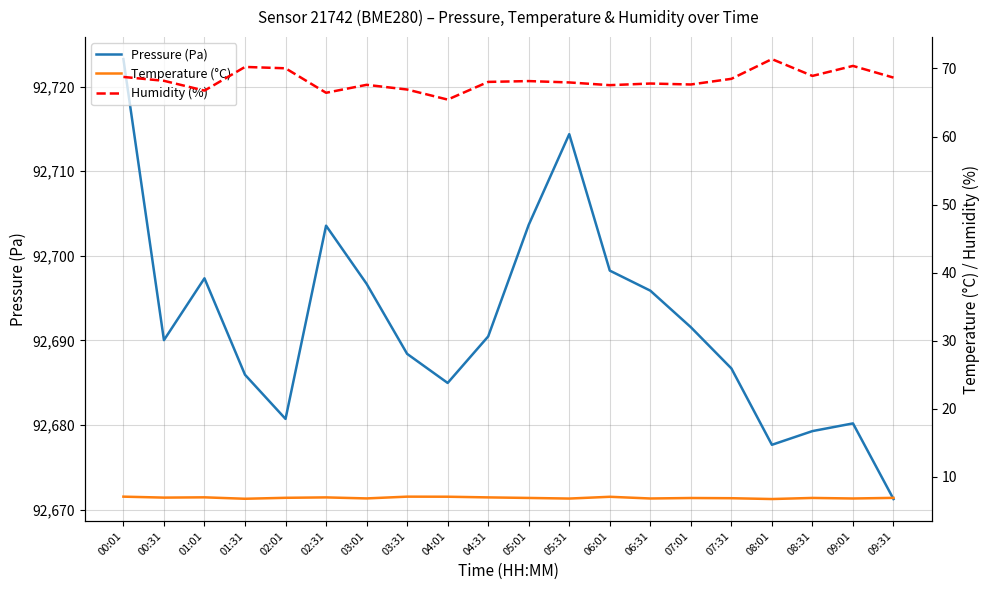

Which has a higher value, 09:31 or 08:31?

08:31